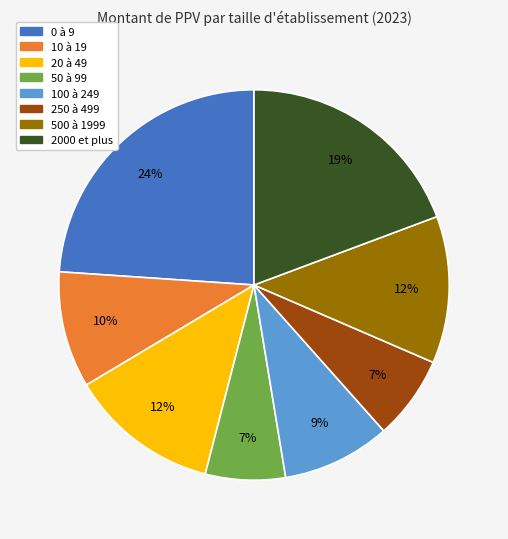

Which slice is the largest?

0 à 9